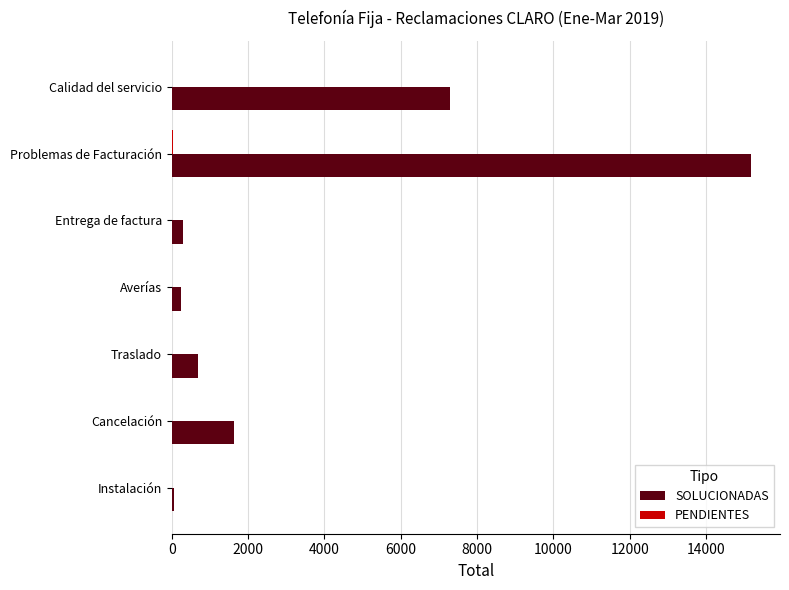

How many distinct data groups are displayed?

2